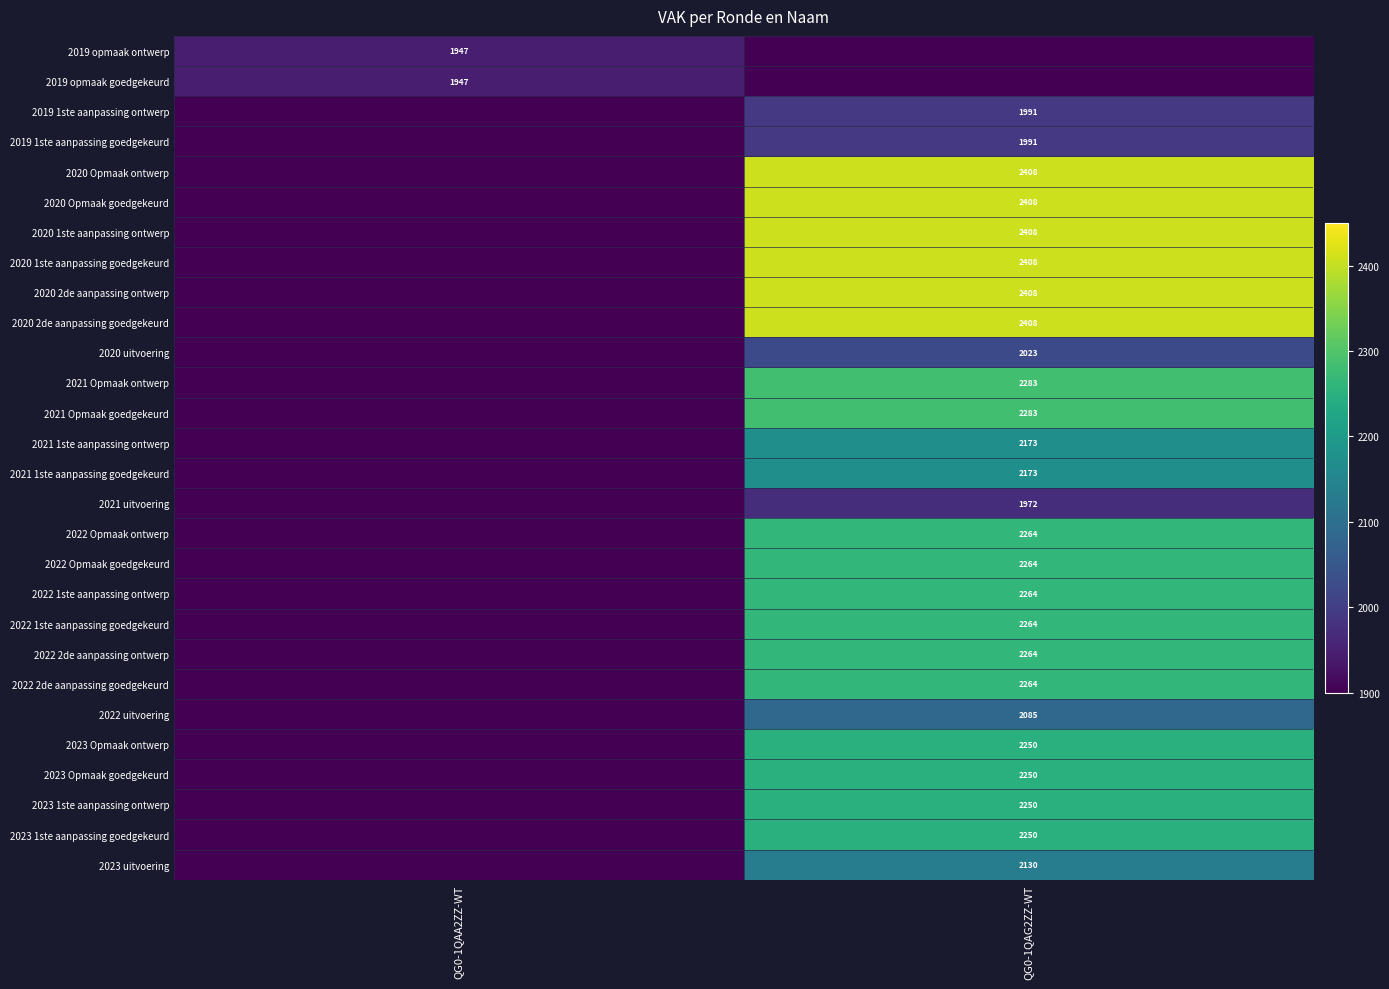

At how many categories does at least one series exceed 1094?

2